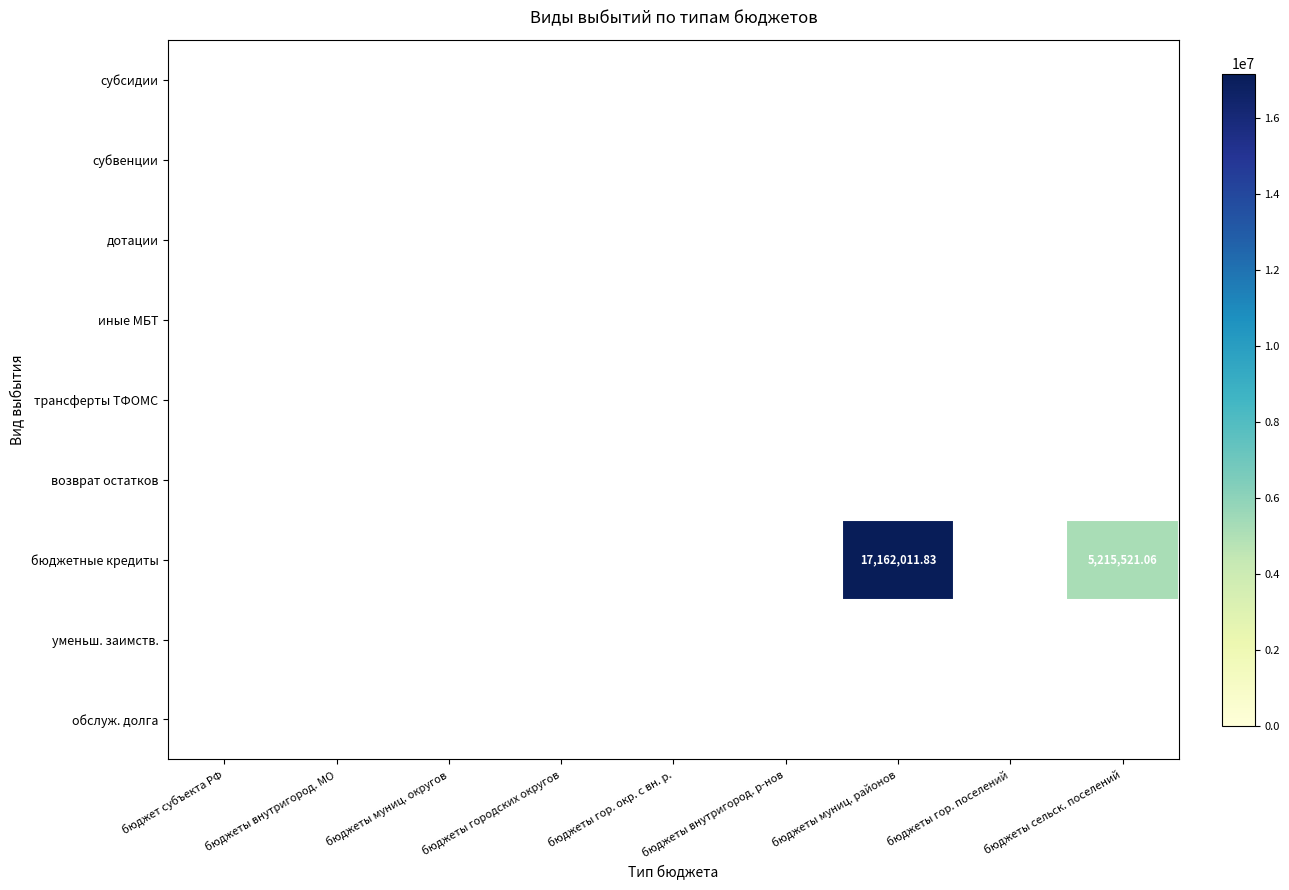

Is the value of уменьш. заимств. at бюджеты гор. поселений greater than the value of трансферты ТФОМС at бюджет субъекта РФ?

No